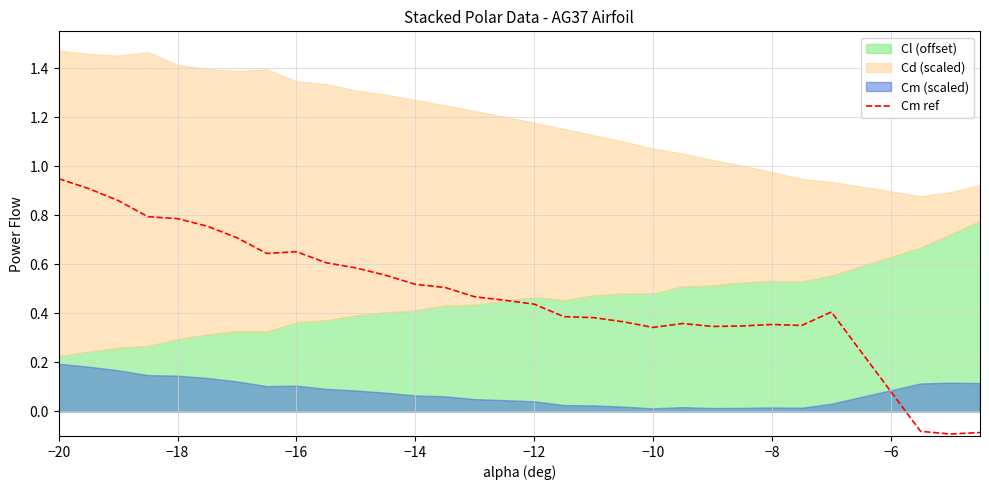

At which label does Cm ref first exceed 0?

−20